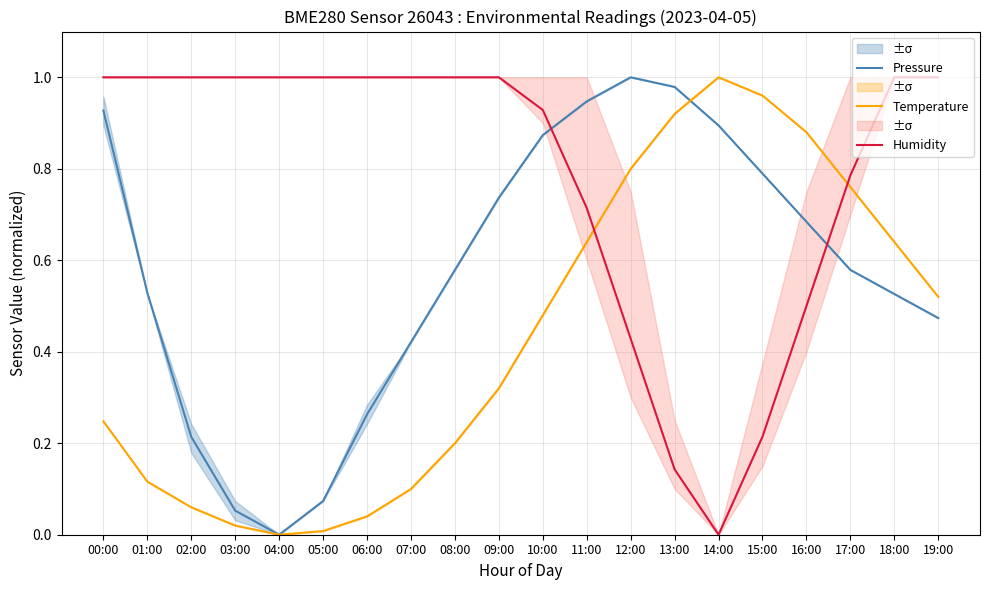

Rank the categories by Humidity value from highest to lowest.

00:00, 01:00, 02:00, 03:00, 04:00, 05:00, 06:00, 07:00, 08:00, 09:00, 18:00, 19:00, 10:00, 17:00, 11:00, 16:00, 12:00, 15:00, 13:00, 14:00